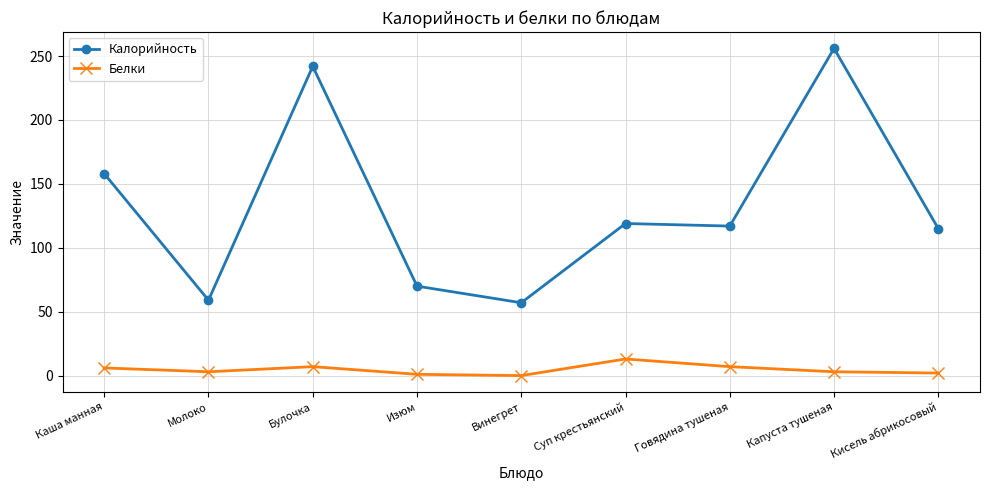

The Калорийность series shows 57 at Винегрет. True or false?

True